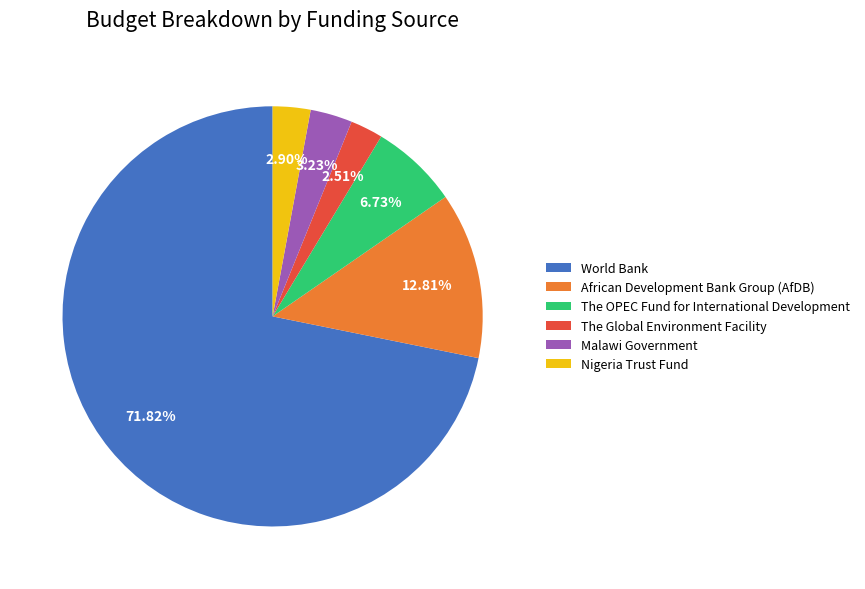

What percentage is NOT represented by World Bank?

28.2%